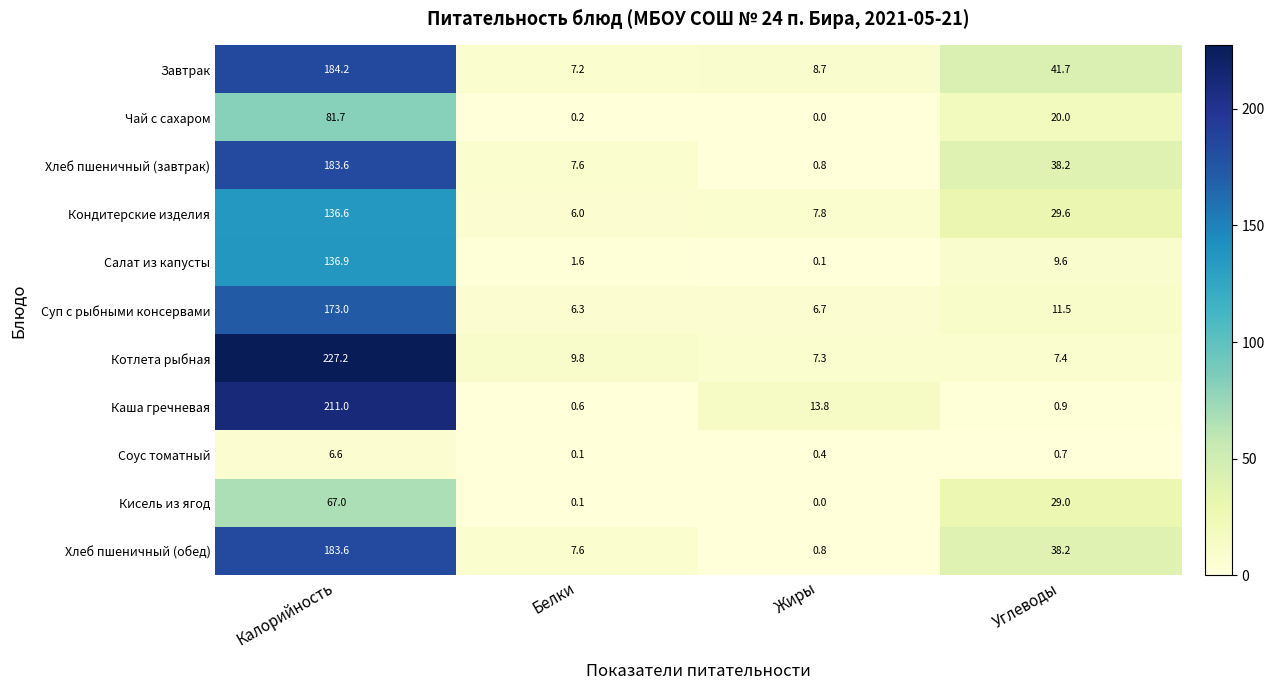

Rank the categories by Кондитерские изделия value from lowest to highest.

Белки, Жиры, Углеводы, Калорийность